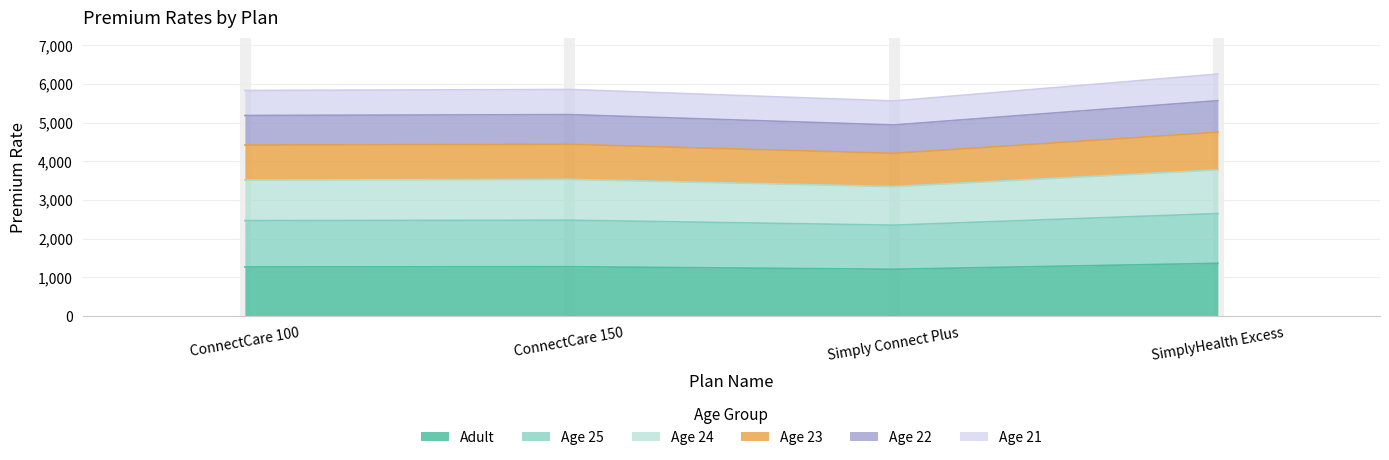

What is the label of the 2nd point from the left?

ConnectCare 150